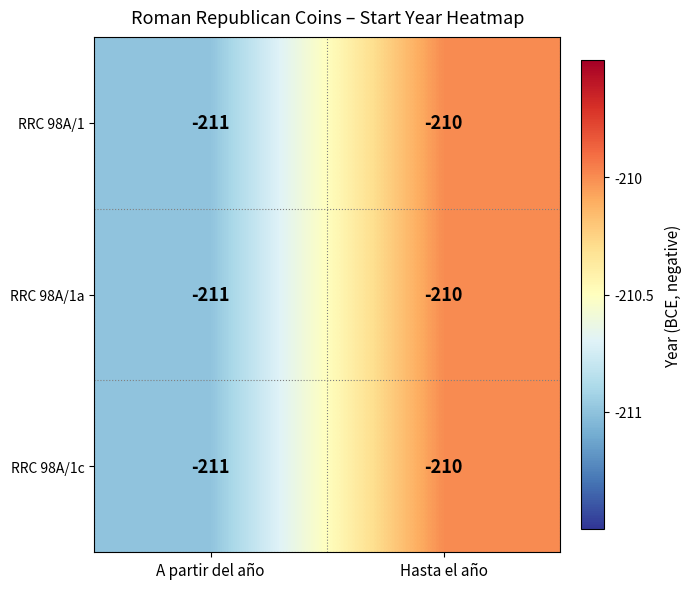

What is the sum of the RRC 98A/1c values at Hasta el año and A partir del año?

-421